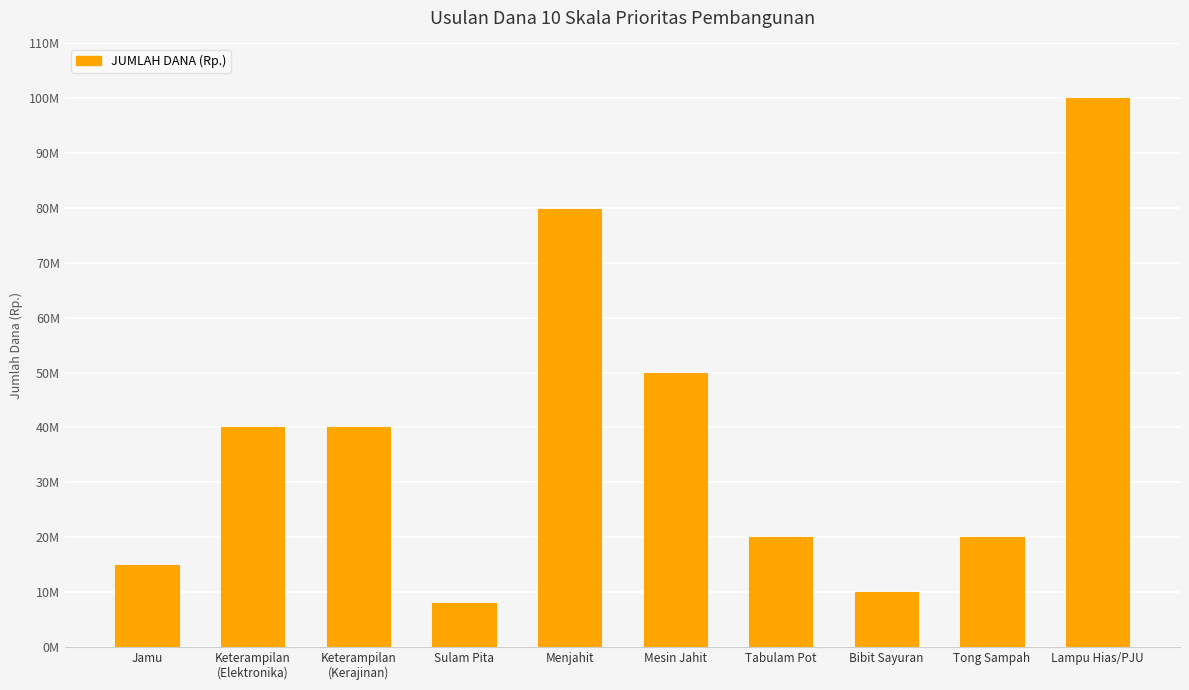

Does the chart contain any negative values?

No